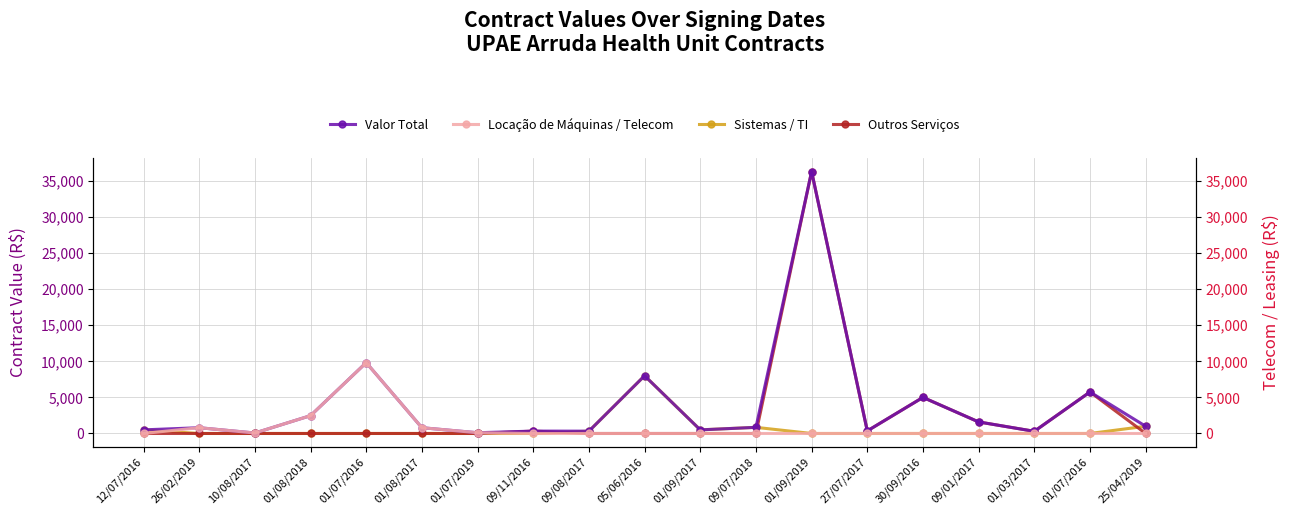

True or false: Valor Total and Sistemas / TI cross at least once.

False